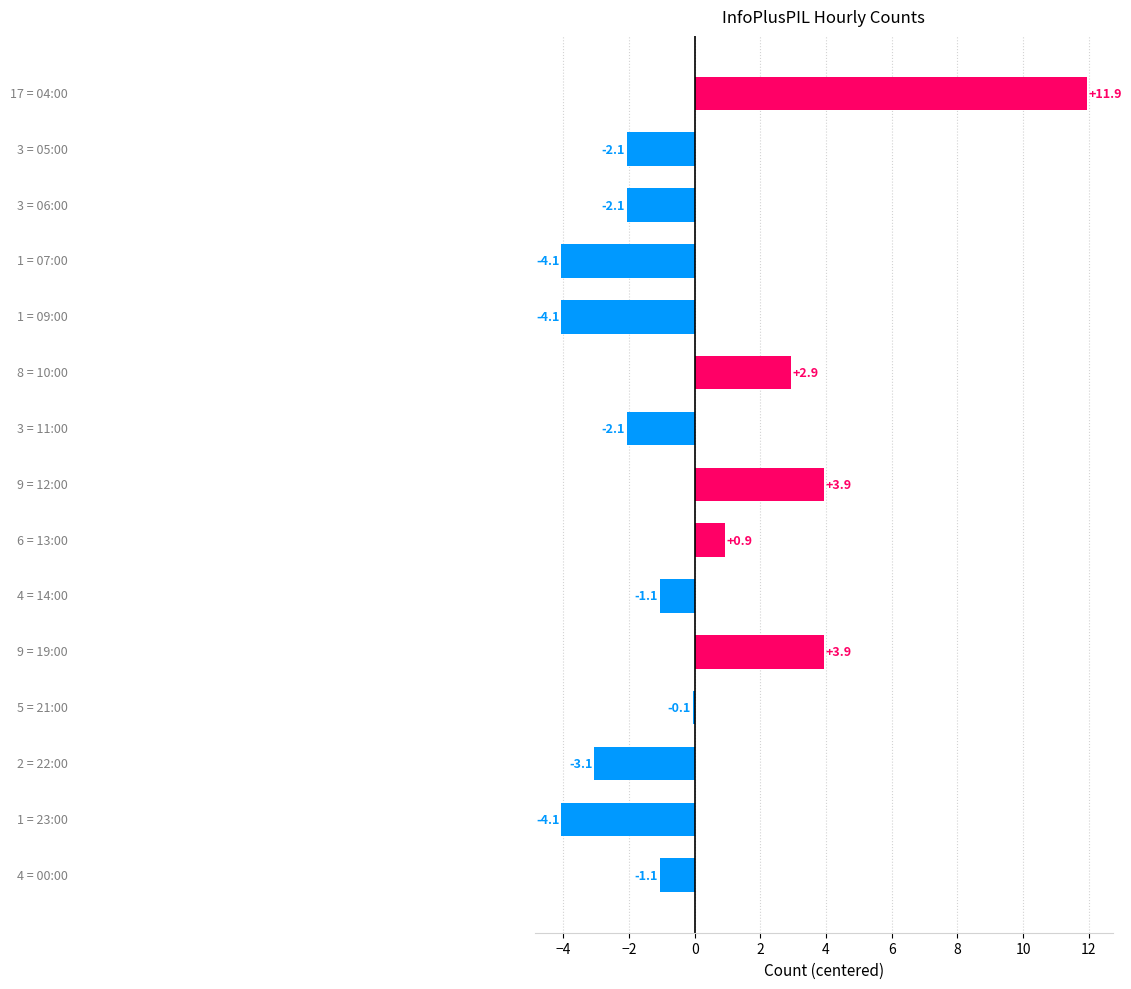

Count the number of categories in the chart.

15